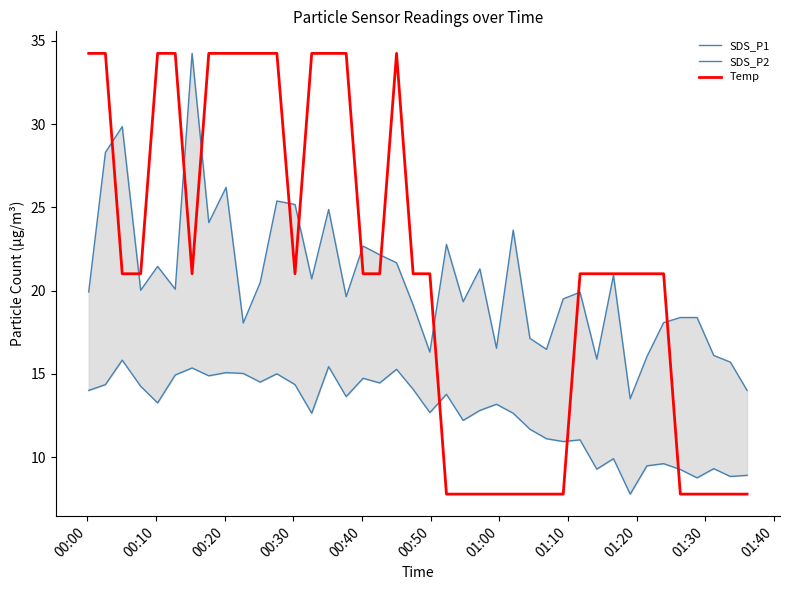

True or false: SDS_P1 and SDS_P2 cross at least once.

False